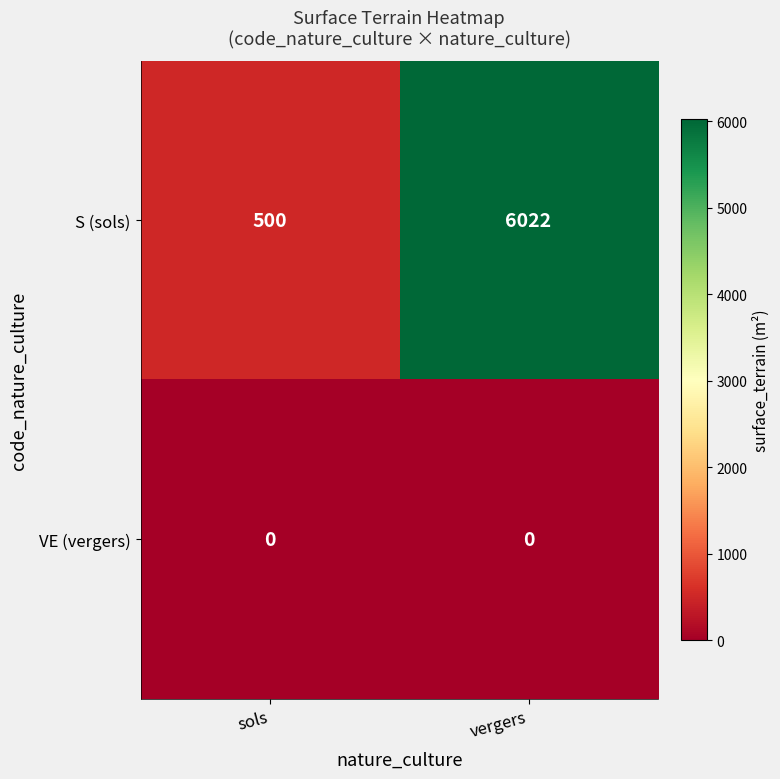

Reading right to left, list all the values displayed in this chart.

S (sols): vergers=6022	sols=500
VE (vergers): vergers=0	sols=0